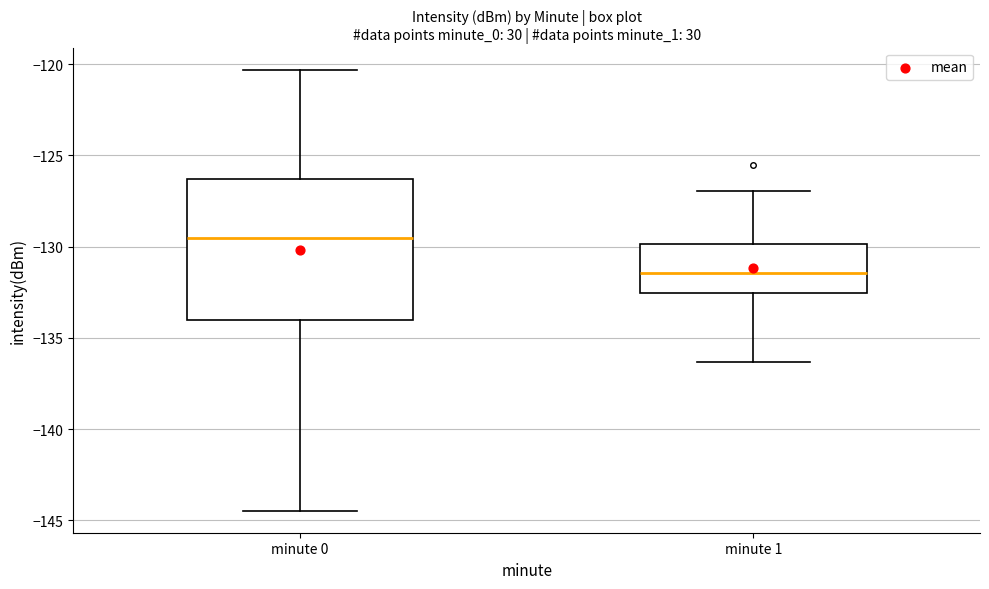

Reading left to right, read every box against the y-axis: the position of its median line, the range the box covers, and the ends of its whiskers. The values are not printed on the chart, so give them approximately, as read against the axis.

minute 0: median -129.5, box -134.0 to -126.5, whiskers -144.5 to -120.5
minute 1: median -131.5, box -132.5 to -130.0, whiskers -136.5 to -127.0